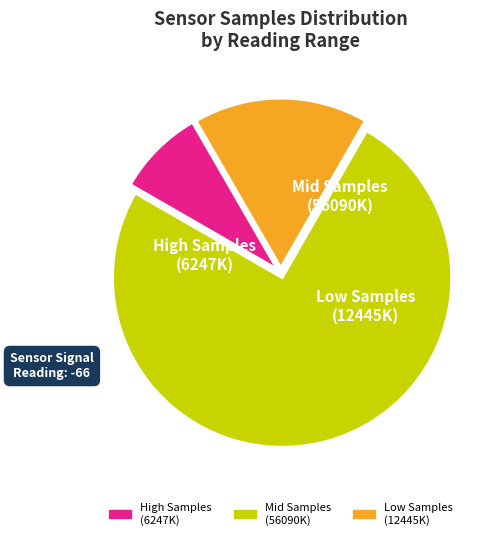

Is there any slice that represents more than half of the pie?

Yes